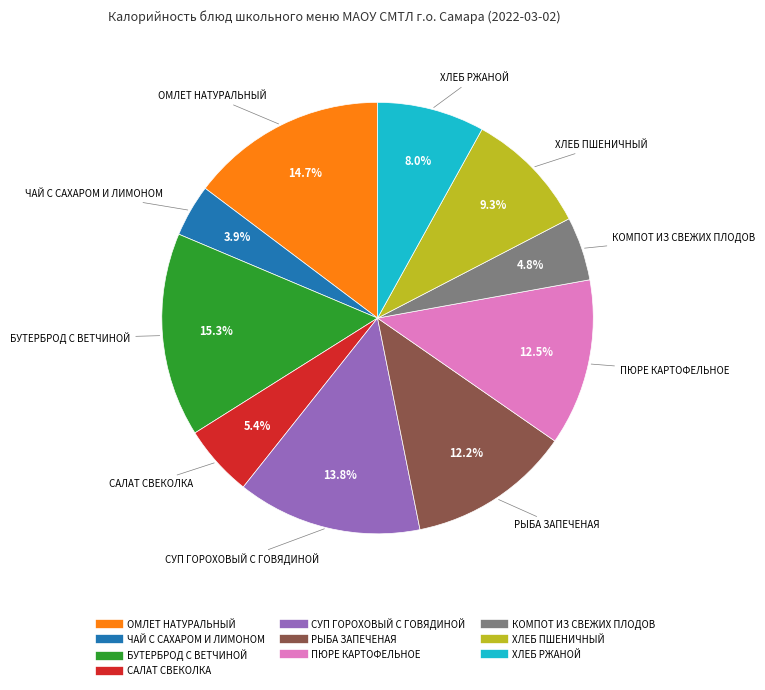

To the nearest percent, what percentage of the pie is САЛАТ СВЕКОЛКА?

5%